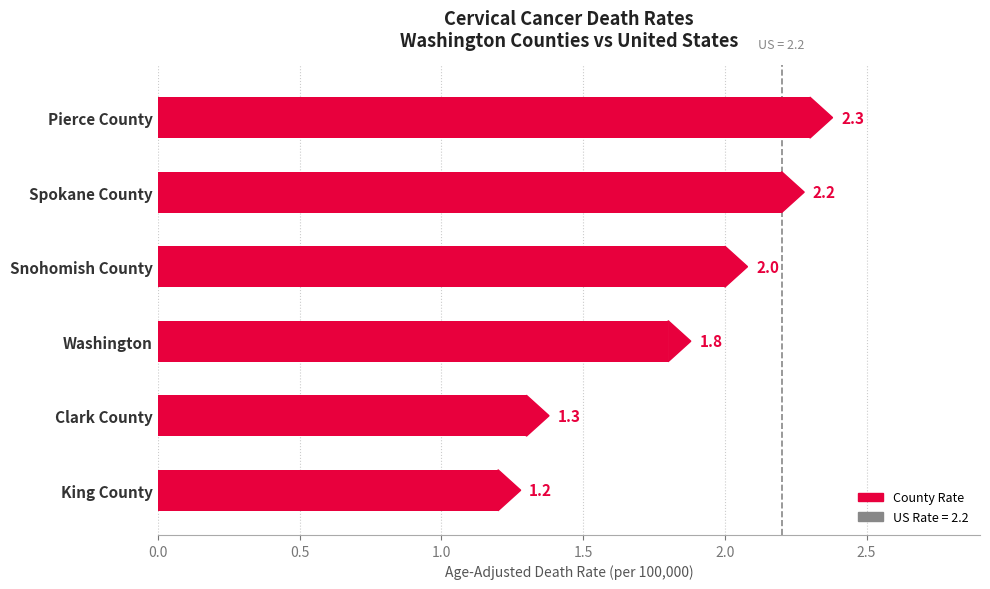

What is the difference between the maximum and second lowest values?

1.0